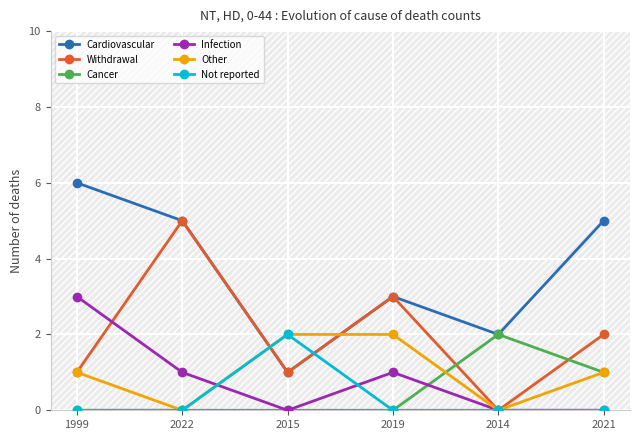

What is the difference between the maximum and second lowest values in the Infection series?

3